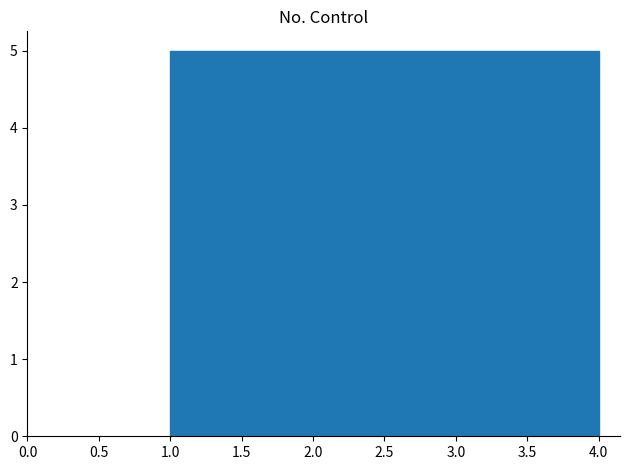

Reading left to right, list every bar in this chart as the range it spans on the x-axis followed by its height. The values are not printed on the chart, so give them approximately, as read against the axis.

1.00 to 1.75: 5
1.75 to 2.50: 5
2.50 to 3.25: 5
3.25 to 4.00: 5